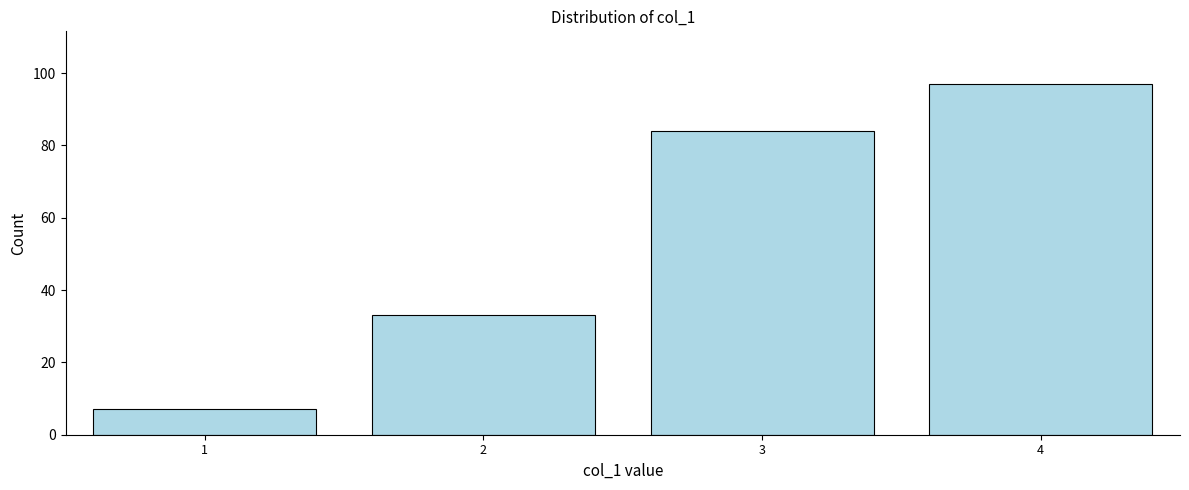

Reading left to right, what are all the values shown in this chart?

7	33	84	97